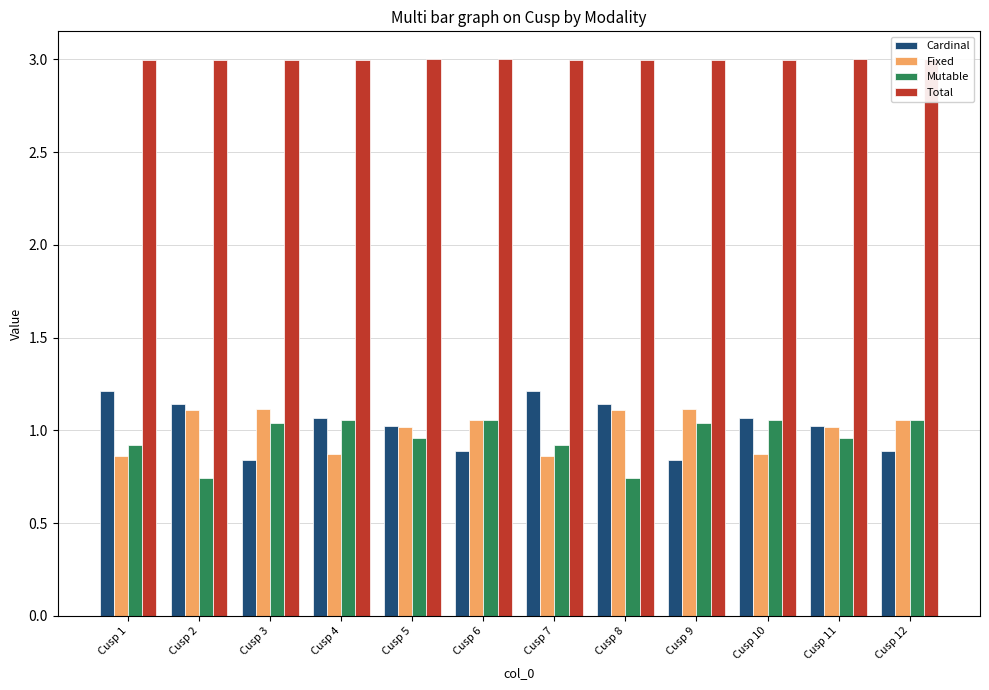

Between Cusp 6 and Cusp 8, which is larger?

Cusp 8